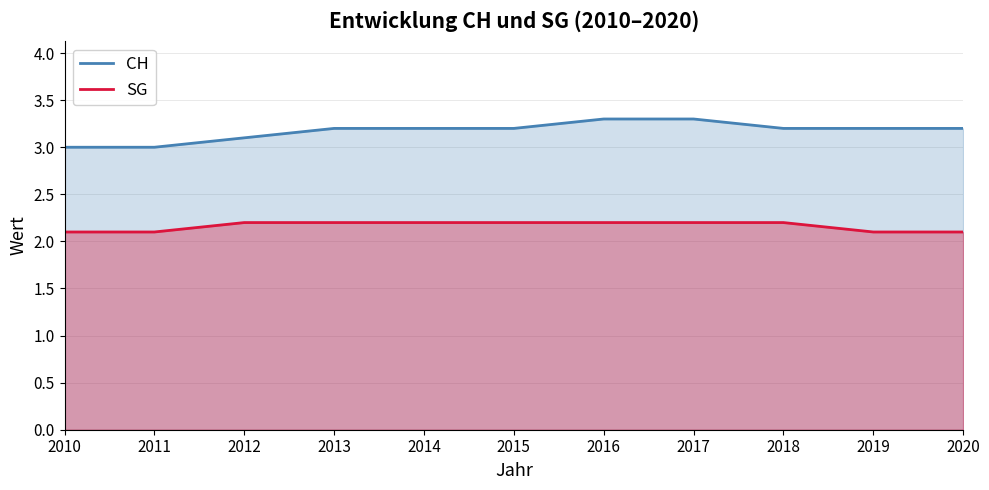

At which category is the sum across all series the highest?

2016